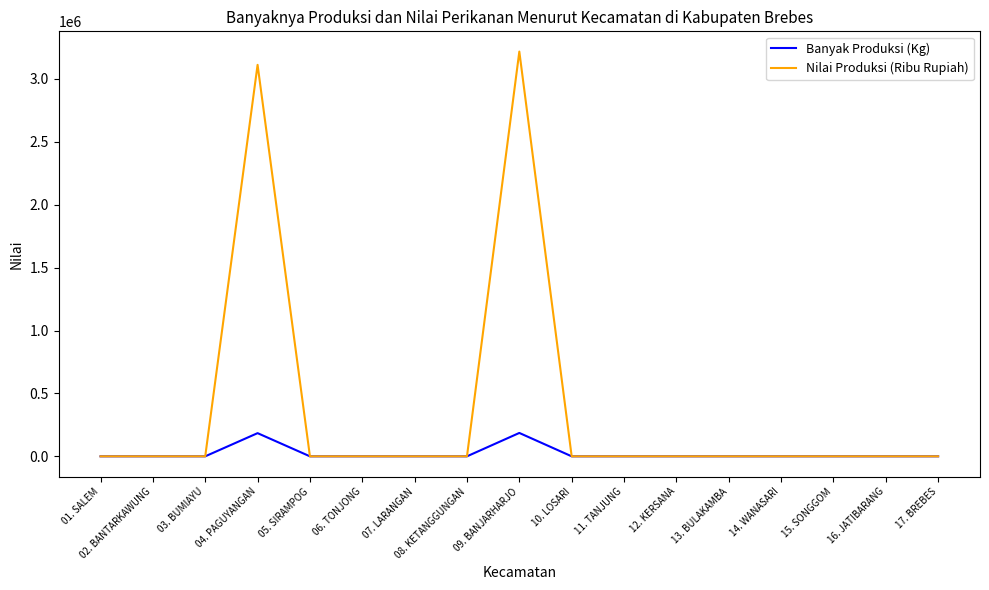

Which series has the widest spread of values?

Nilai Produksi (Ribu Rupiah)